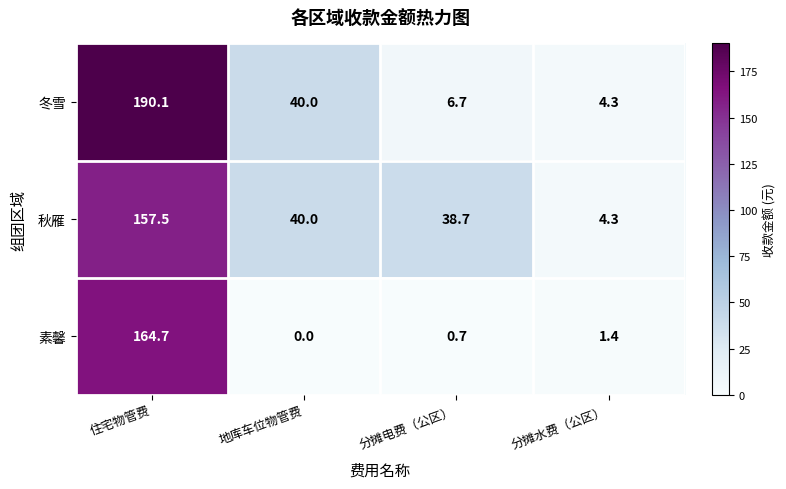

The 冬雪 series shows 4.3 at 分摊水费（公区）. True or false?

True